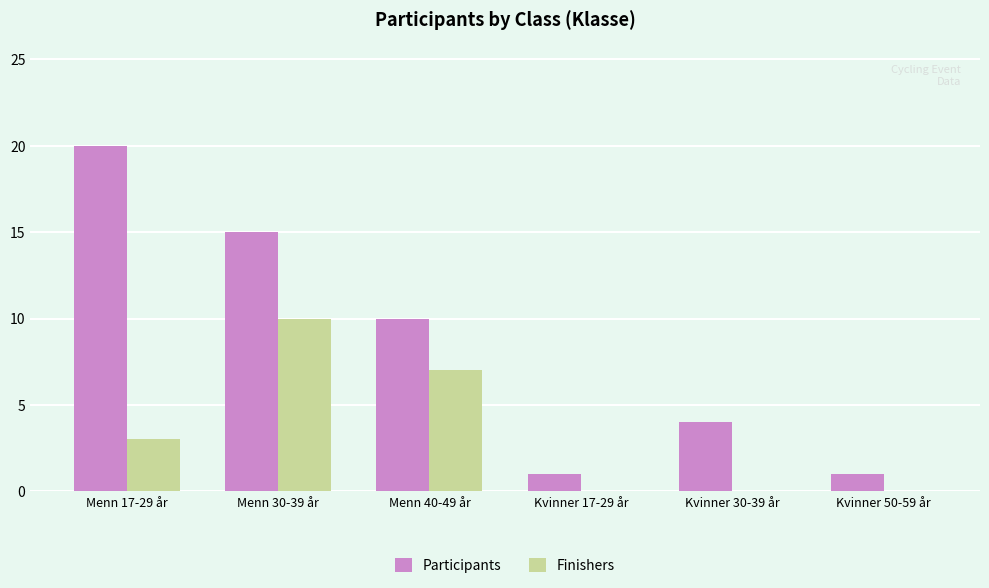

True or false: Finishers has a value of 0 at Kvinner 50-59 år.

True